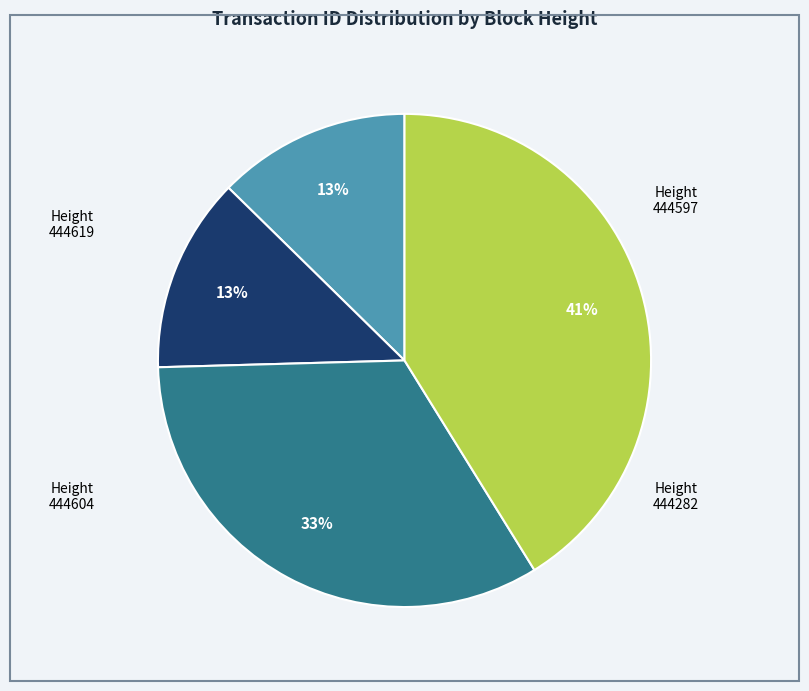

Do 444597 and 444282 together represent more than half of the pie?

Yes